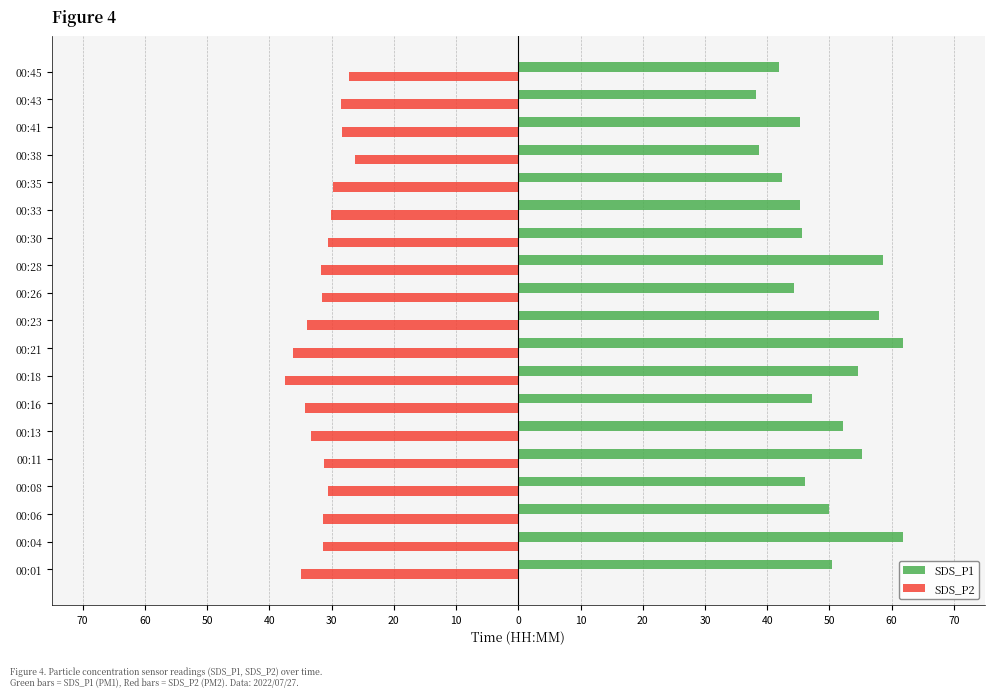

At how many categories does at least one series exceed 37?

19